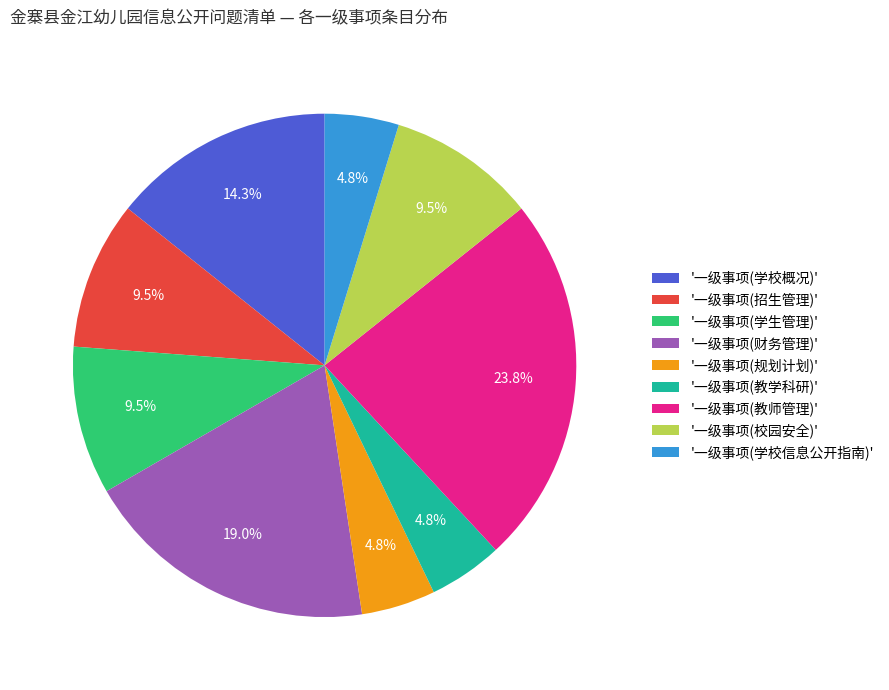

Combined, do '一级事项(校园安全)' and '一级事项(招生管理)' account for over 50%?

No